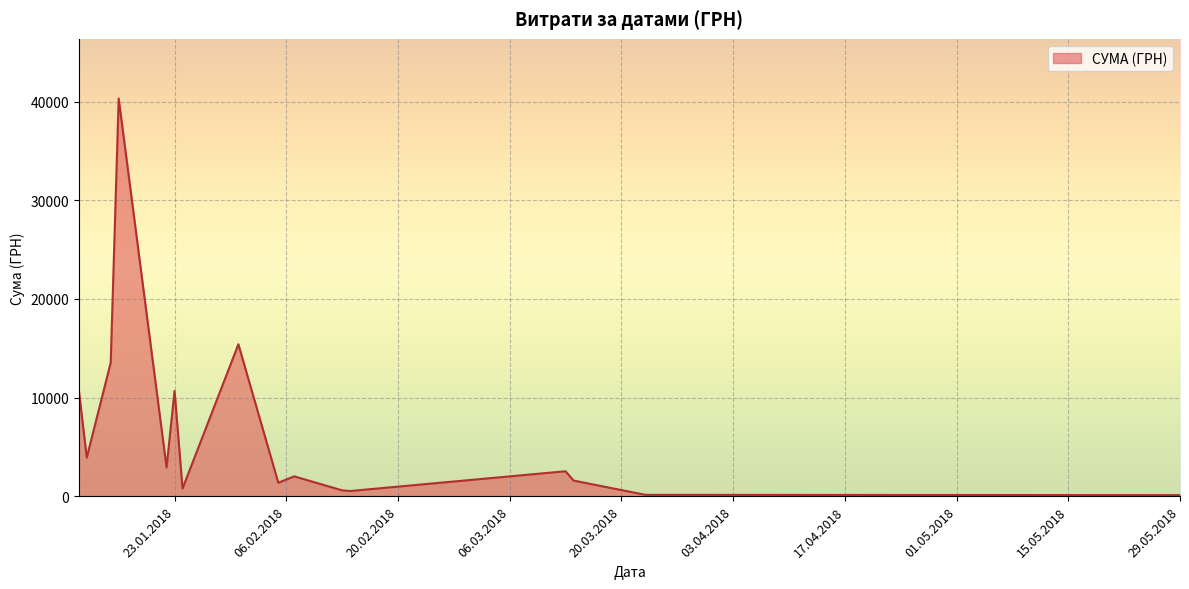

How many lines are shown in the chart?

1